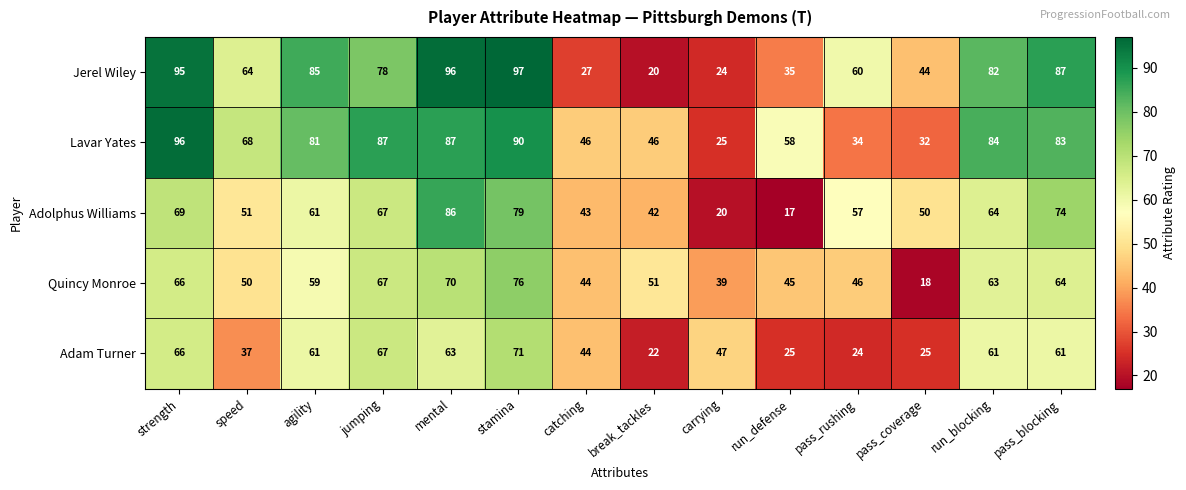

Rank the series by their maximum value, from lowest to highest.

Adam Turner, Quincy Monroe, Adolphus Williams, Lavar Yates, Jerel Wiley